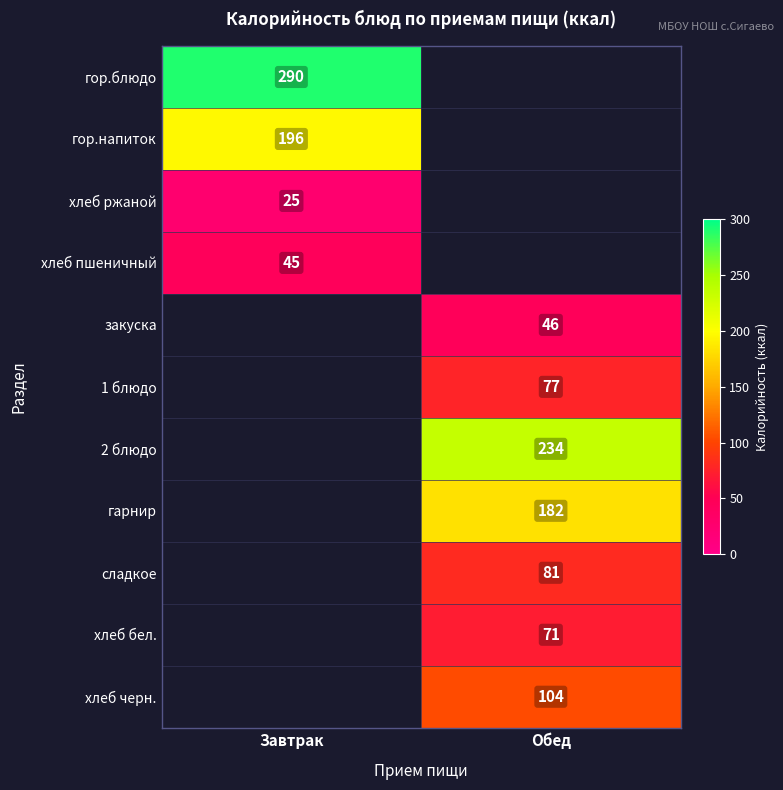

Is it true that 1 блюдо equals 77 at Обед?

True